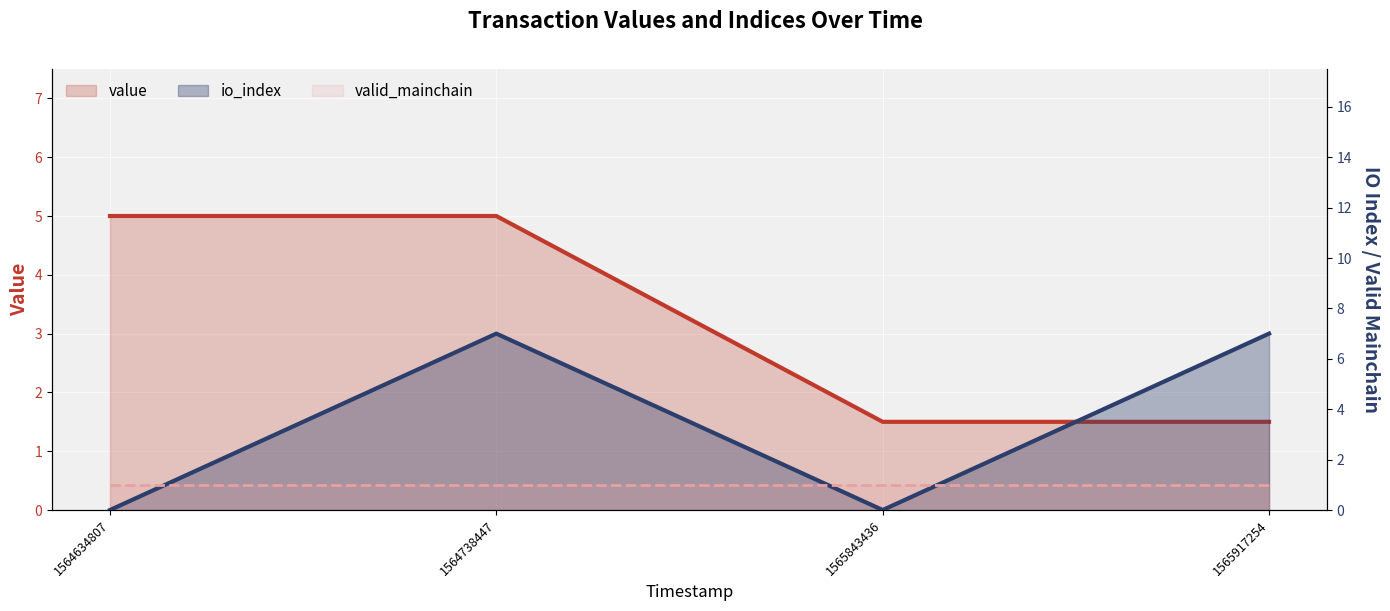

What is the highest value of the value series?

5.0